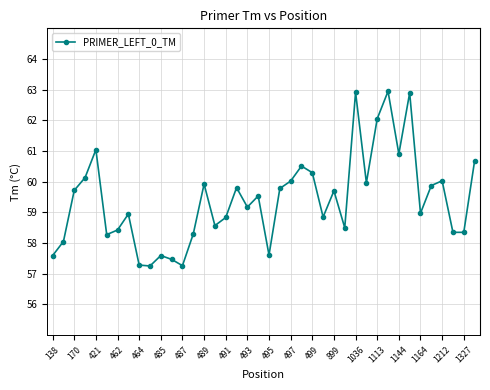

What is the difference between the second highest and minimum values?

5.7